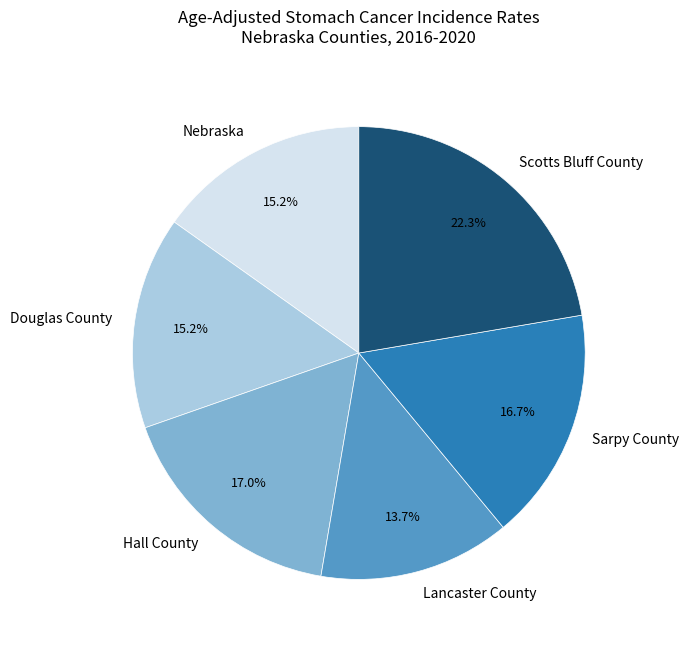

Does any single category account for the majority?

No